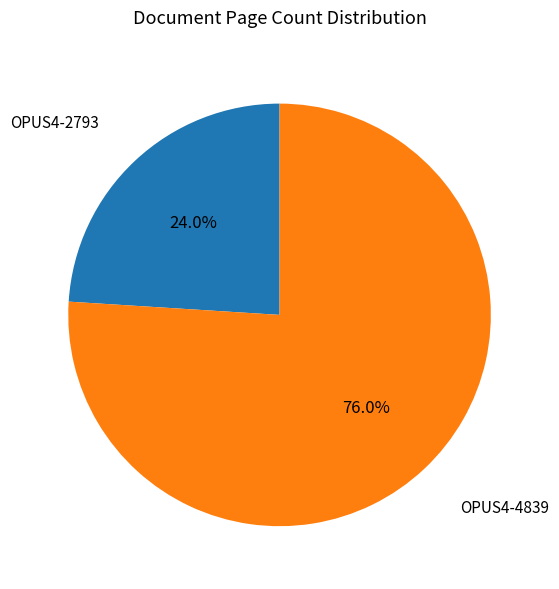

Is there a majority slice in this chart?

Yes